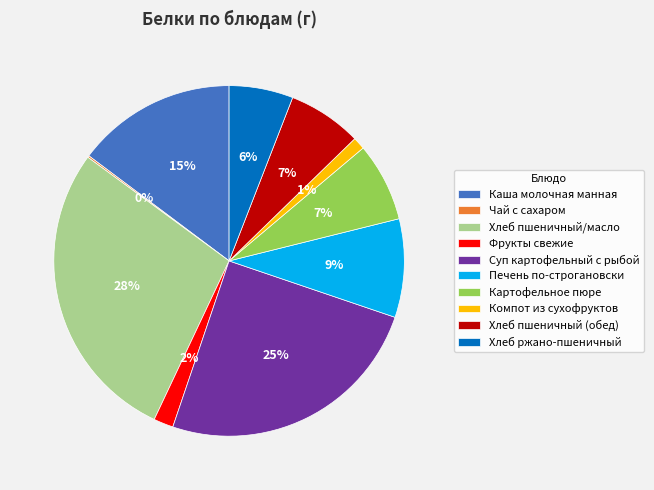

Combined, do Печень по-строгановски and Суп картофельный с рыбой account for over 50%?

No